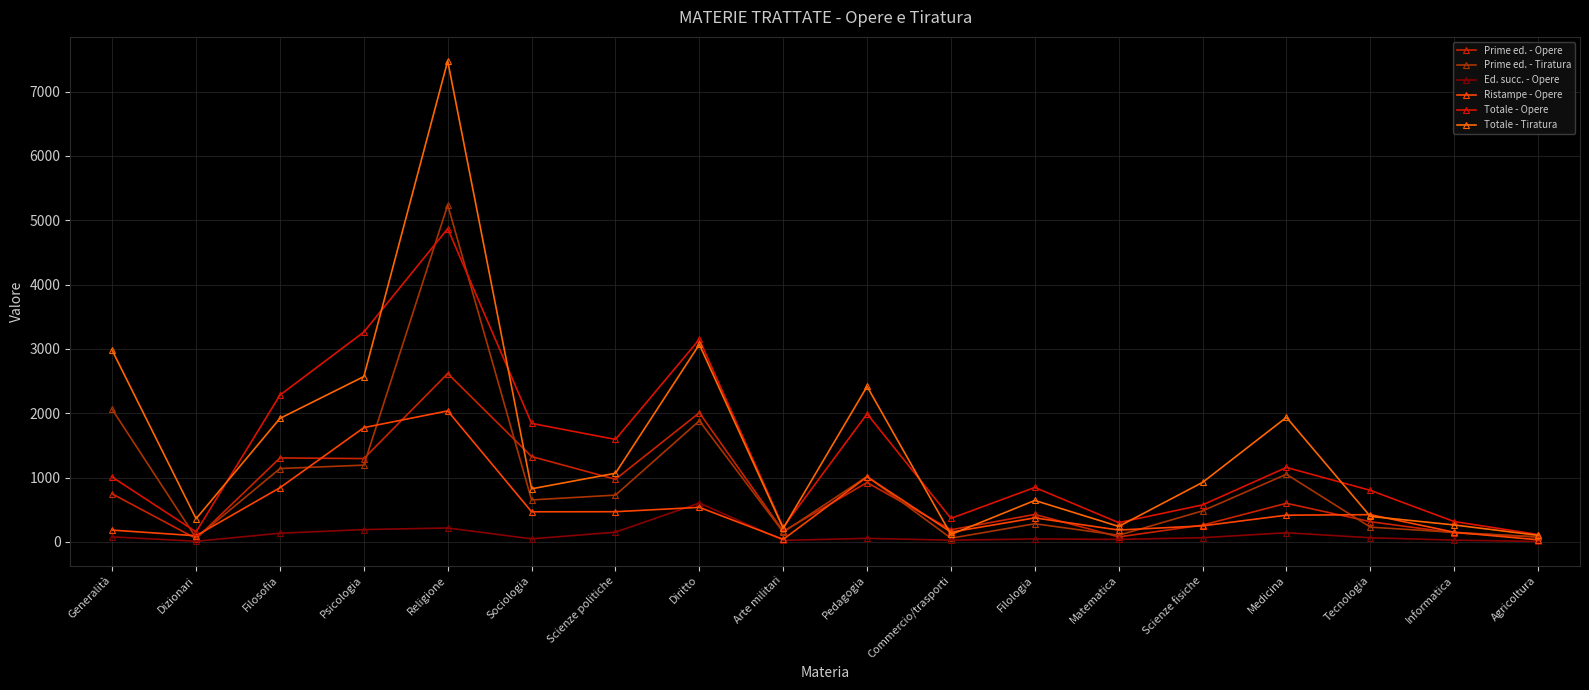

Reading left to right, extract all data points from this chart.

Prime ed. - Opere: 746	51	1305	1295	2617	1327	973	2007	165	923	188	427	77	261	600	314	139	76
Prime ed. - Tiratura: 2058	60	1140	1193	5238	652	727	1882	151	1016	57	282	103	482	1051	229	148	77
Ed. succ. - Opere: 78	9	135	191	216	47	151	604	23	55	26	46	38	65	142	64	27	6
Ristampe - Opere: 183	95	842	1776	2036	468	469	537	39	1012	151	373	184	249	415	423	150	32
Totale - Opere: 1007	155	2282	3262	4869	1842	1593	3148	227	1990	365	846	299	575	1157	801	316	114
Totale - Tiratura: 2976	360	1920	2570	7477	825	1067	3069	210	2416	115	644	240	925	1936	396	263	102